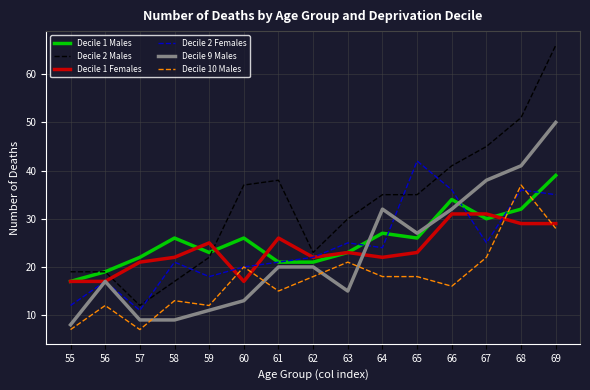

Reading right to left, transcribe all the data shown in this chart.

Decile 1 Males: 69=39	68=32	67=30	66=34	65=26	64=27	63=23	62=21	61=21	60=26	59=23	58=26	57=22	56=19	55=17
Decile 2 Males: 69=66	68=51	67=45	66=41	65=35	64=35	63=30	62=23	61=38	60=37	59=22	58=17	57=12	56=19	55=19
Decile 1 Females: 69=29	68=29	67=31	66=31	65=23	64=22	63=23	62=22	61=26	60=17	59=25	58=22	57=21	56=17	55=17
Decile 2 Females: 69=35	68=36	67=25	66=36	65=42	64=24	63=25	62=22	61=21	60=20	59=18	58=21	57=11	56=17	55=12
Decile 9 Males: 69=50	68=41	67=38	66=32	65=27	64=32	63=15	62=20	61=20	60=13	59=11	58=9	57=9	56=17	55=8
Decile 10 Males: 69=28	68=37	67=22	66=16	65=18	64=18	63=21	62=18	61=15	60=20	59=12	58=13	57=7	56=12	55=7